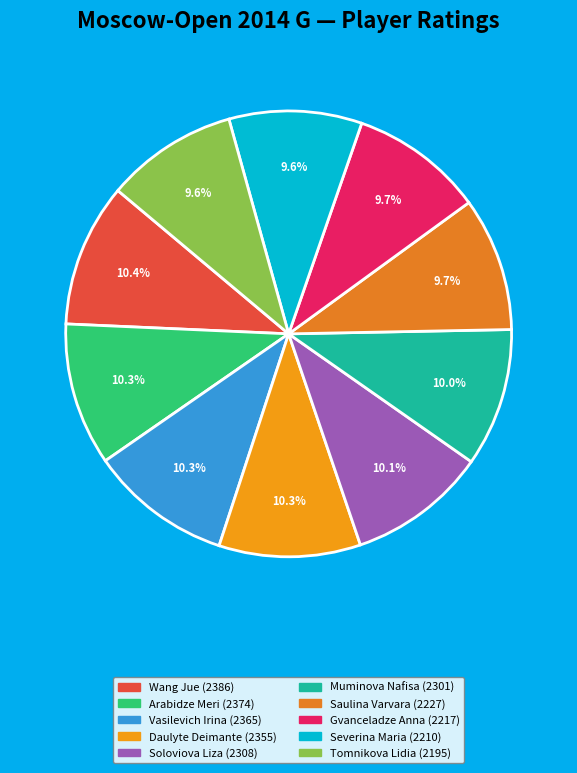

Count the number of slices in the pie.

10